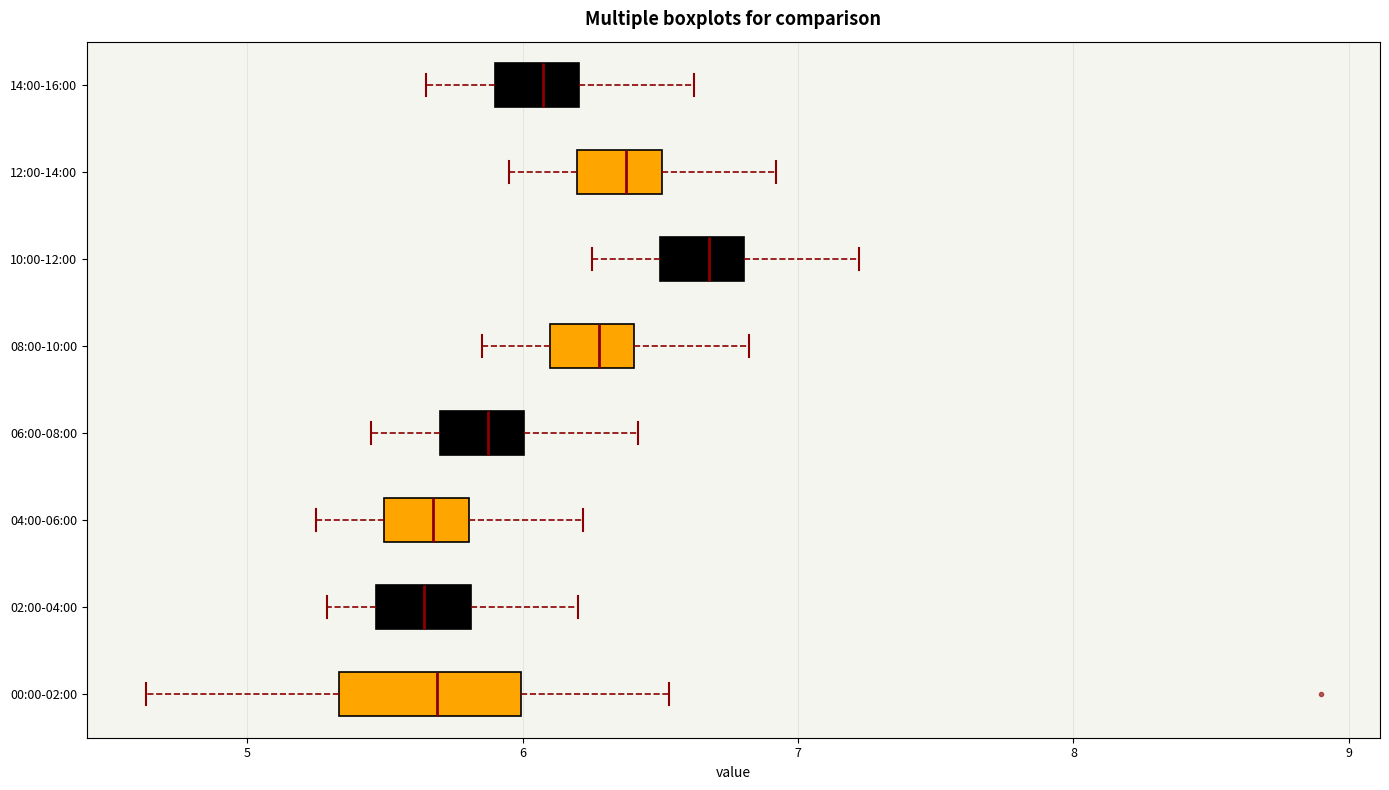

Comparing the boxes themselves (not the whiskers), which one is the widest?

00:00-02:00